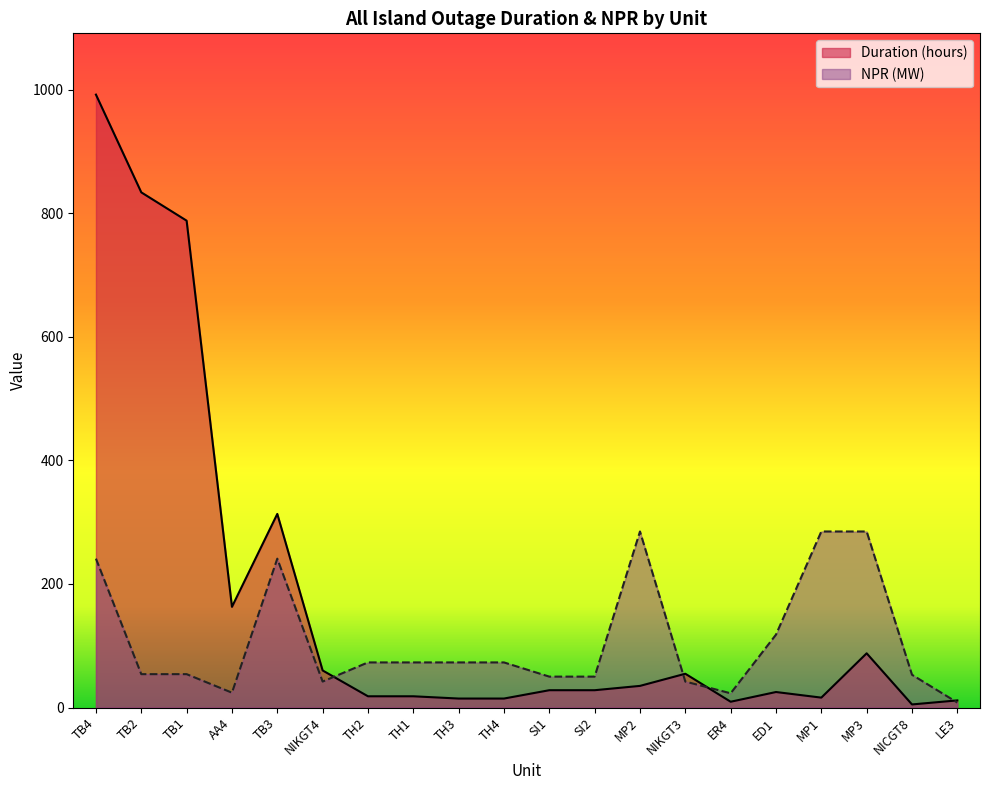

True or false: Duration (hours) and NPR (MW) intersect in this chart.

True